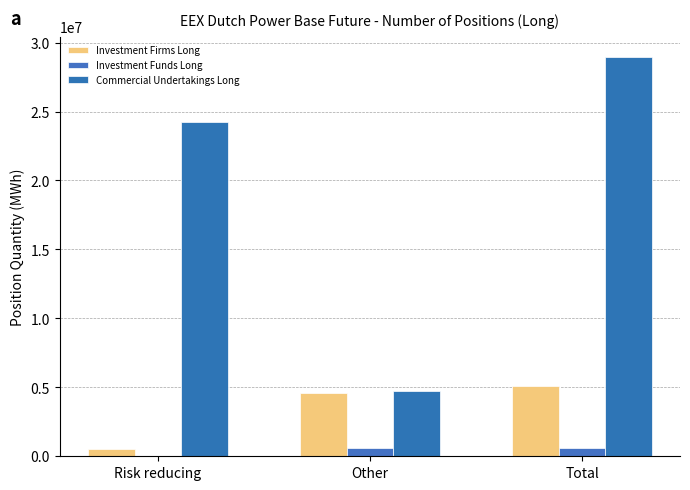

Is the value of Investment Funds Long at Total greater than the value of Commercial Undertakings Long at Risk reducing?

No